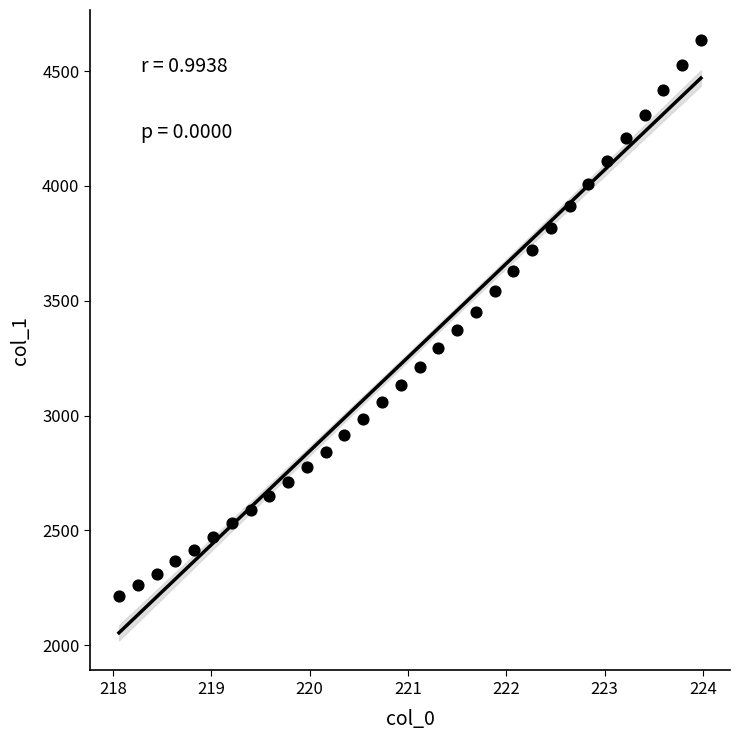

What is the range of Y values (max minus min)?

2420.2